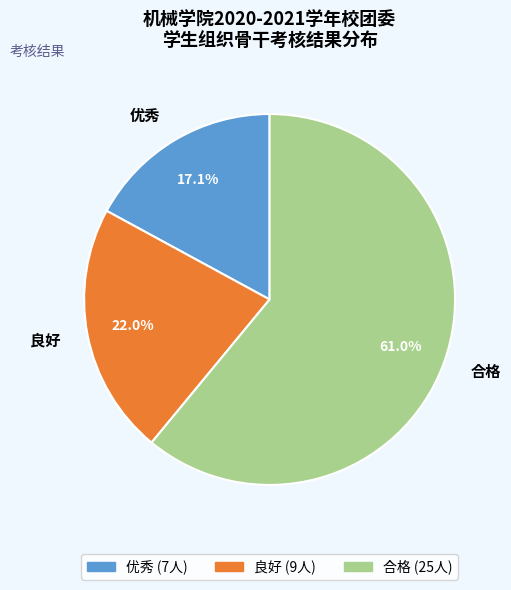

The 良好 slice represents 30% of the pie. True or false?

False